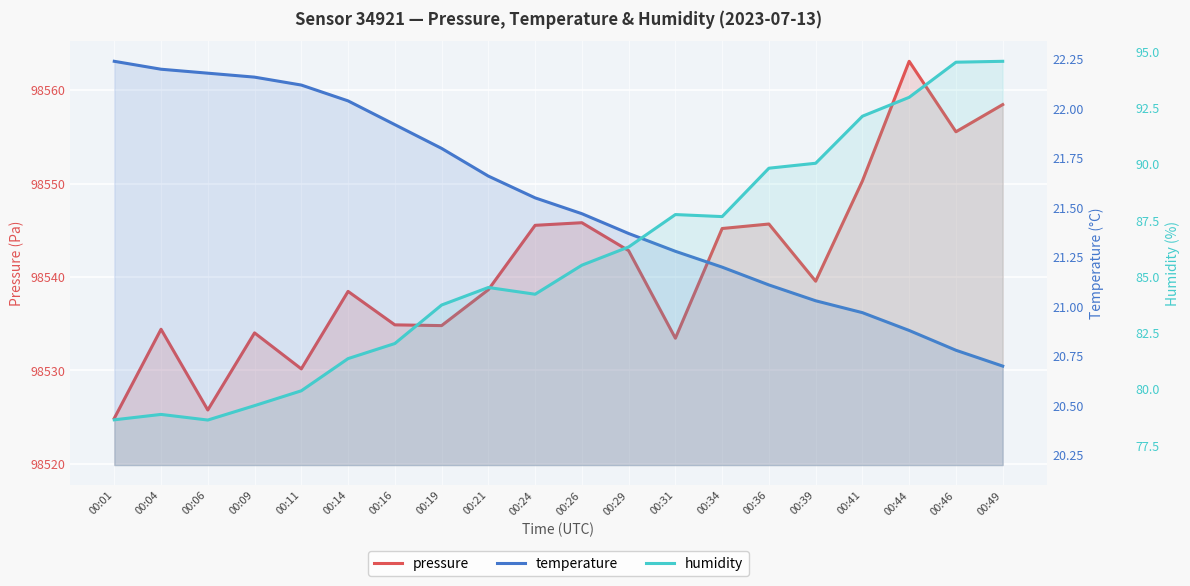

What is the approximate value of humidity at 00:06?

78.6